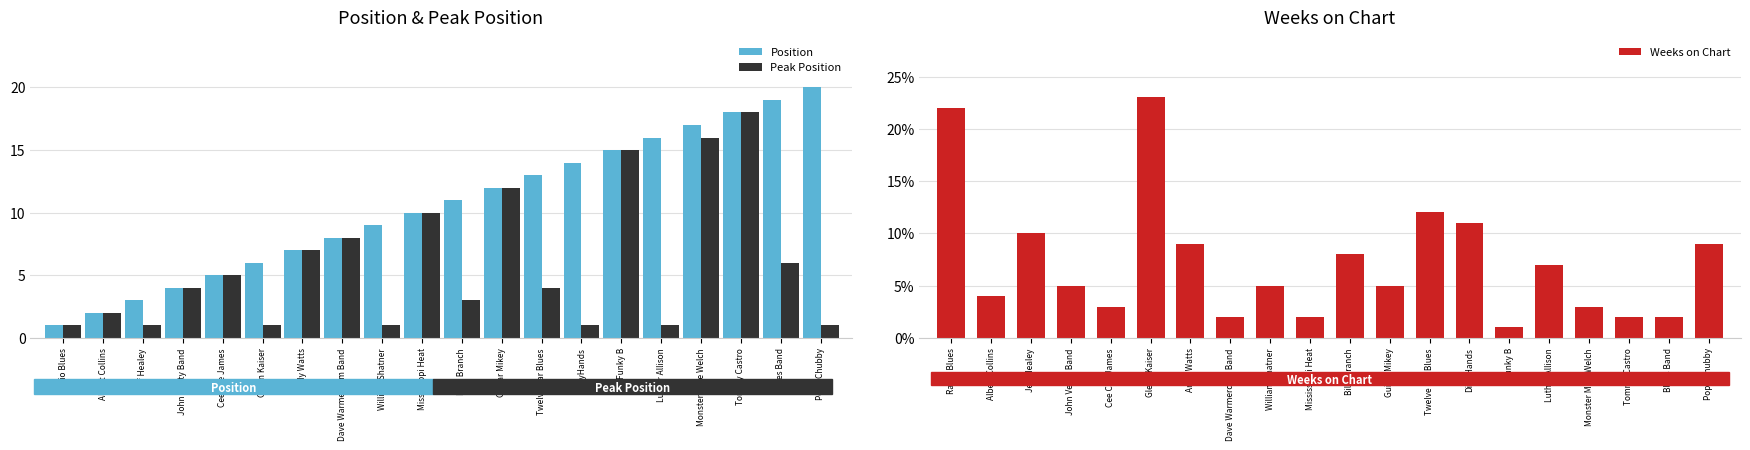

What is the label of the 3rd bar from the right?

Tommy Castro